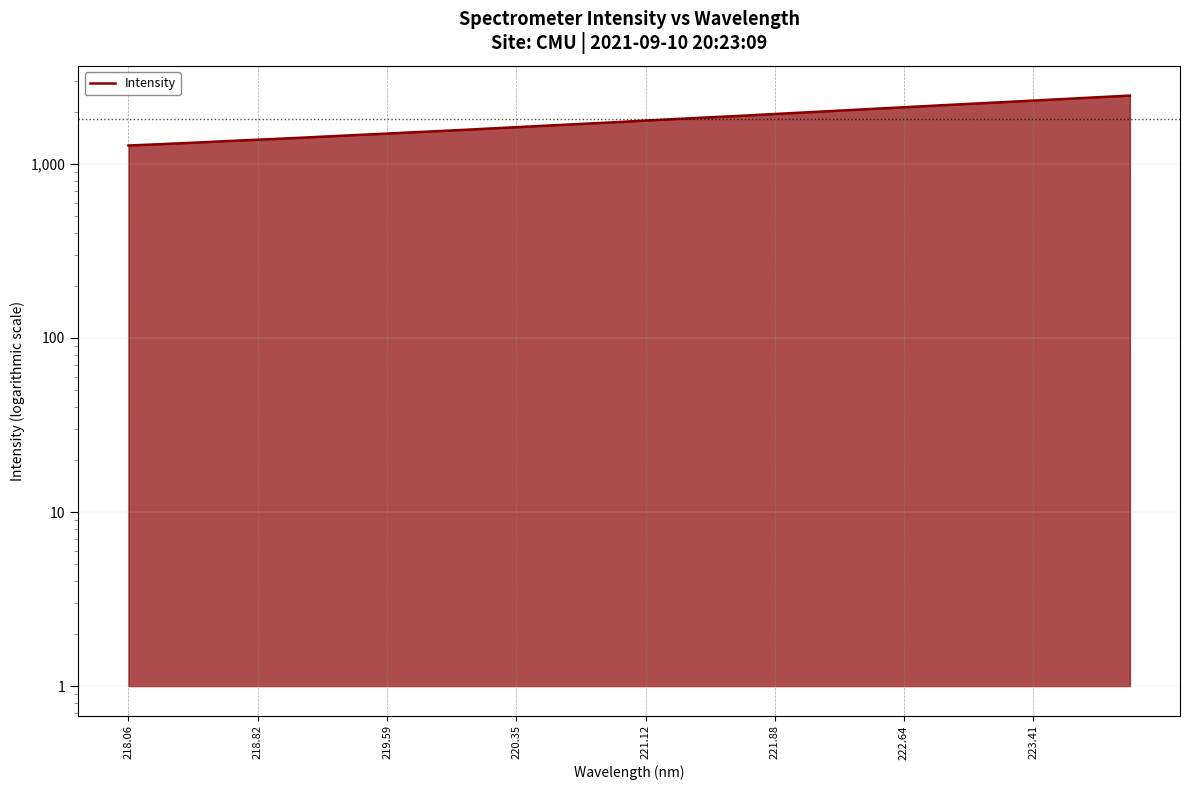

What is the average value?

1796.0